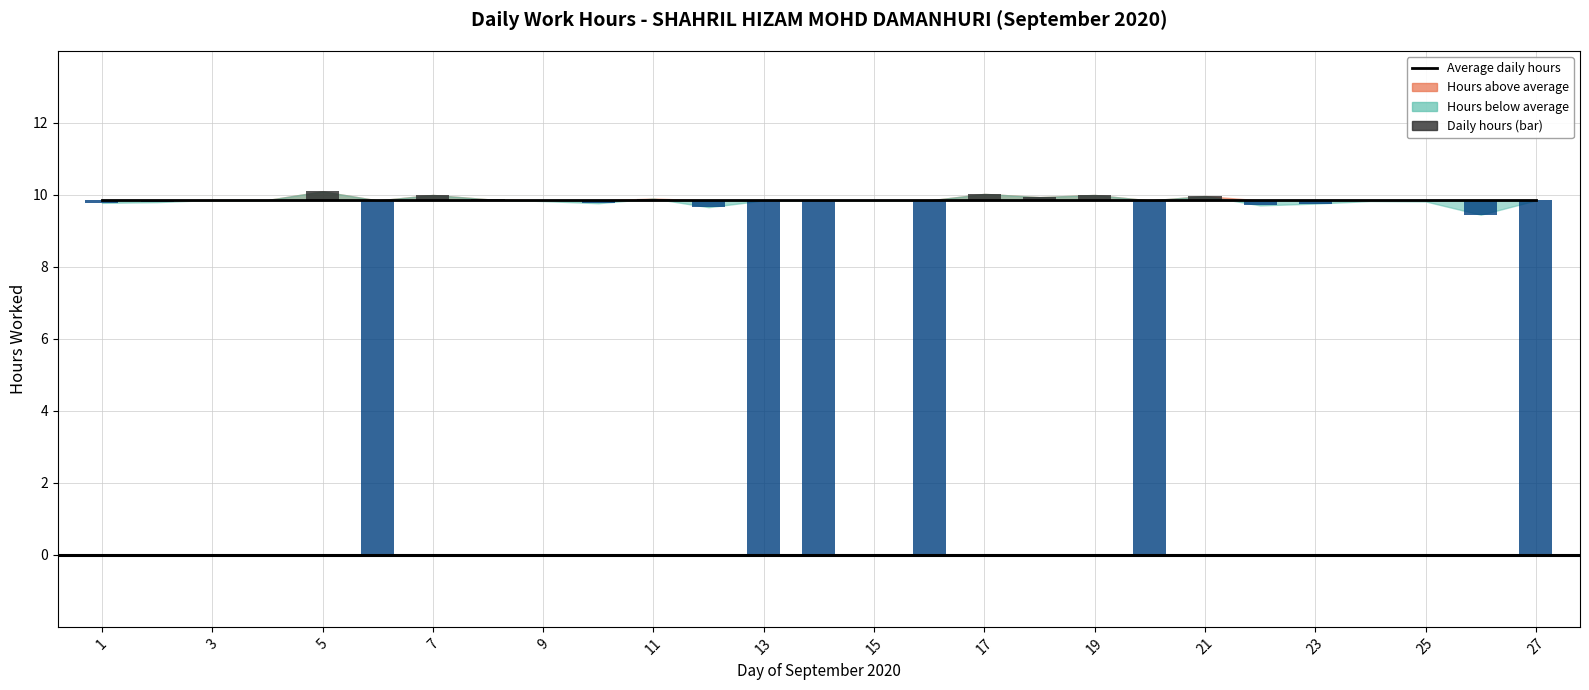

What is the label of the 11th bar from the left?

11